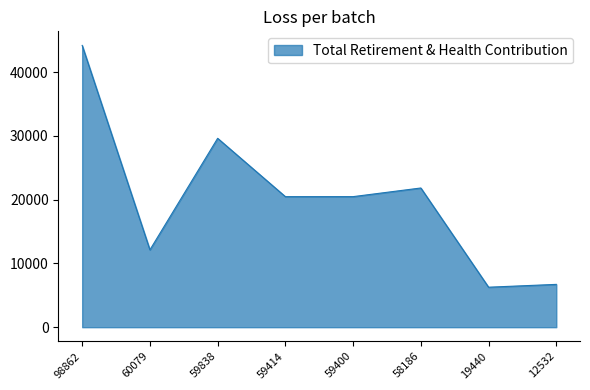

Which label corresponds to the largest value in the chart?

98862